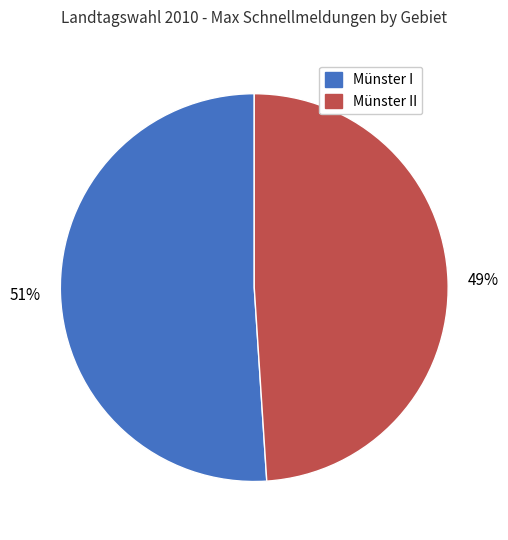

To the nearest percent, what is the combined percentage of Münster I and Münster II?

100%